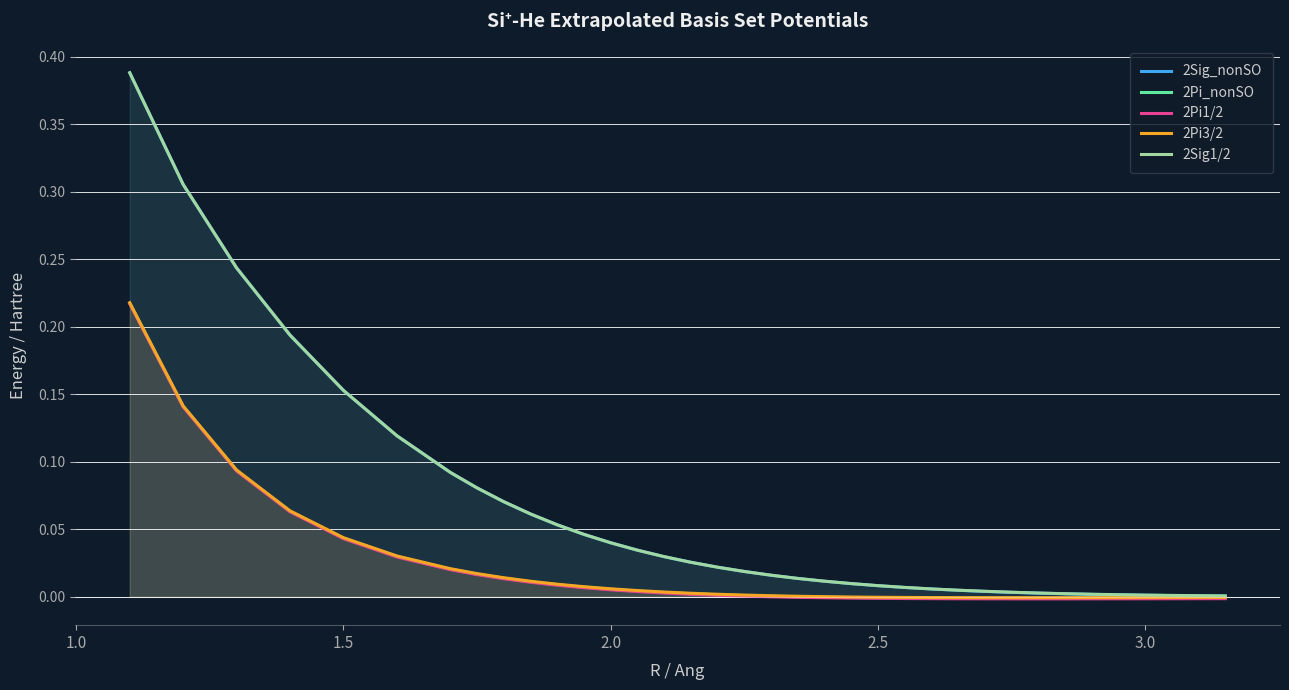

What are all the series names shown in the legend?

2Sig_nonSO, 2Pi_nonSO, 2Pi1/2, 2Pi3/2, 2Sig1/2